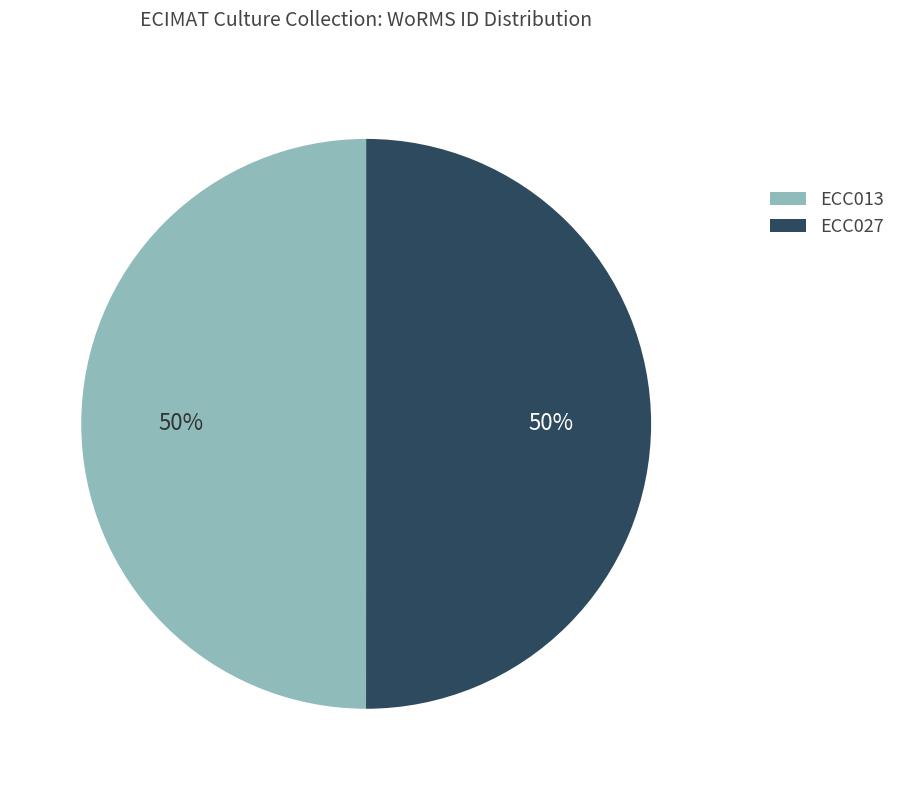

Is the sum of ECC027 and ECC013 greater than half?

Yes